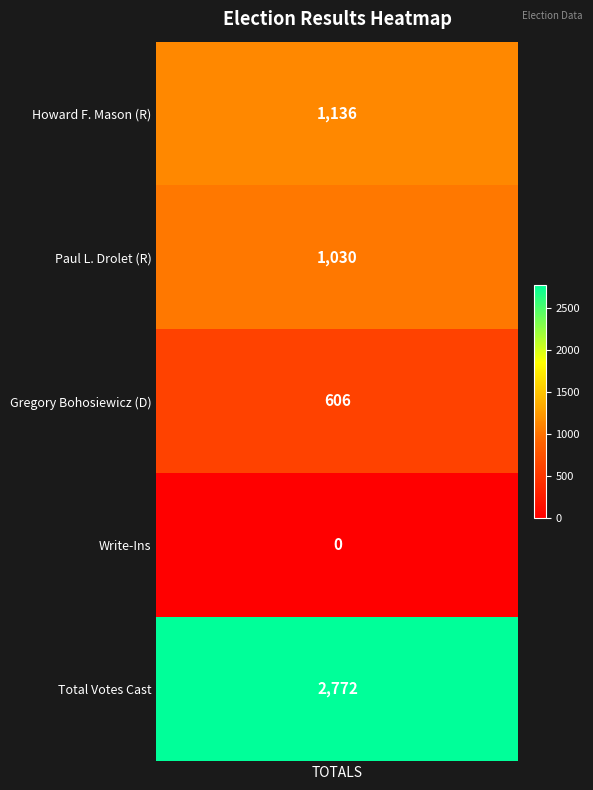

Reading left to right, what are all the values shown in this chart?

1136	1030	606	0	2772